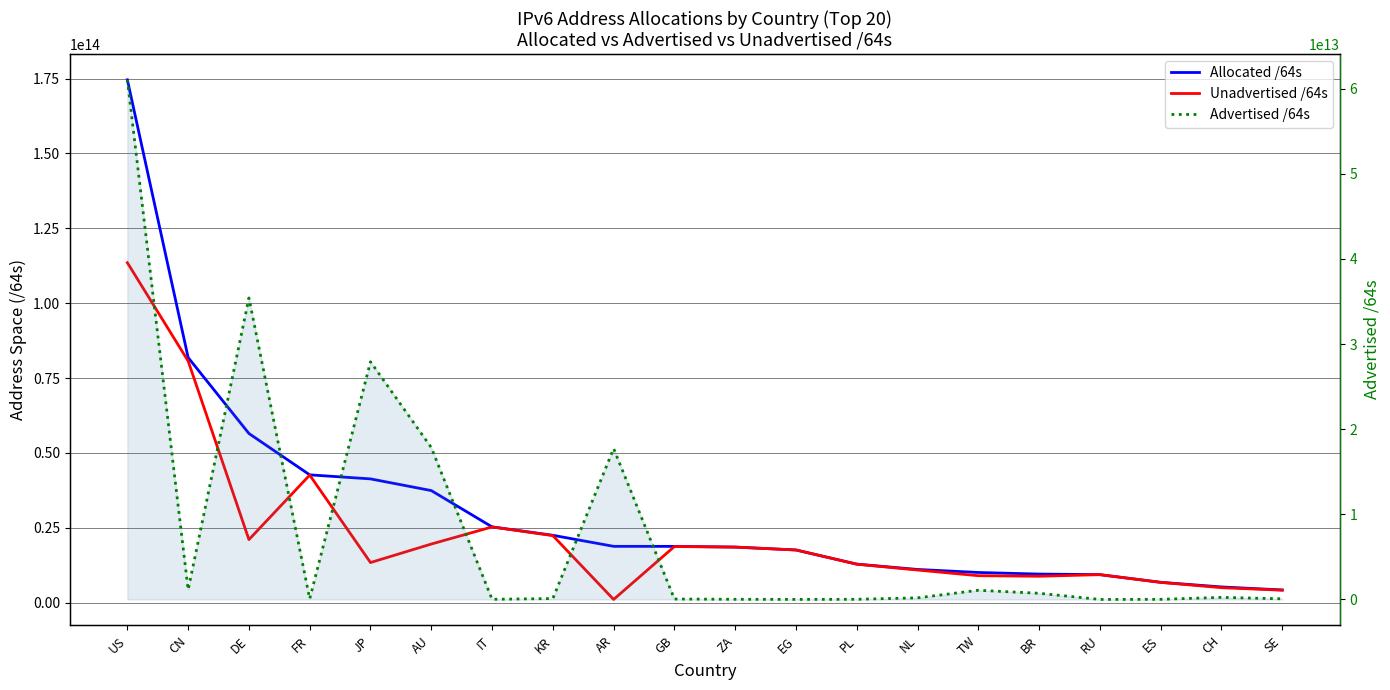

At which category is the sum across all series the highest?

US